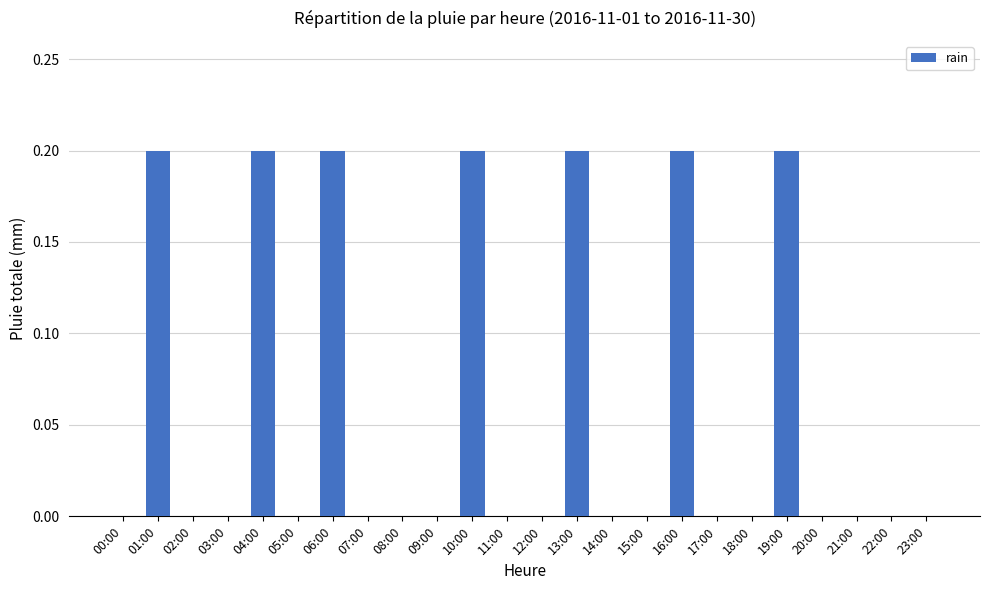

The chart shows a value of 0.0 at 05:00. True or false?

True